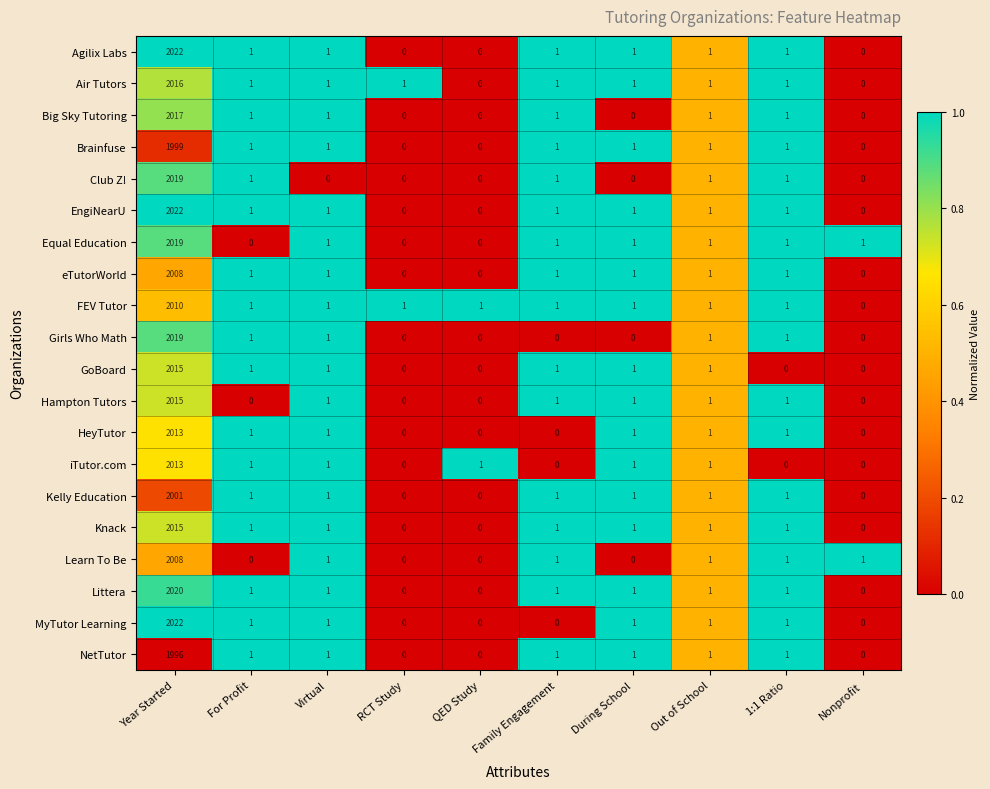

What is the difference between the maximum and minimum values in the Girls Who Math series?

2019